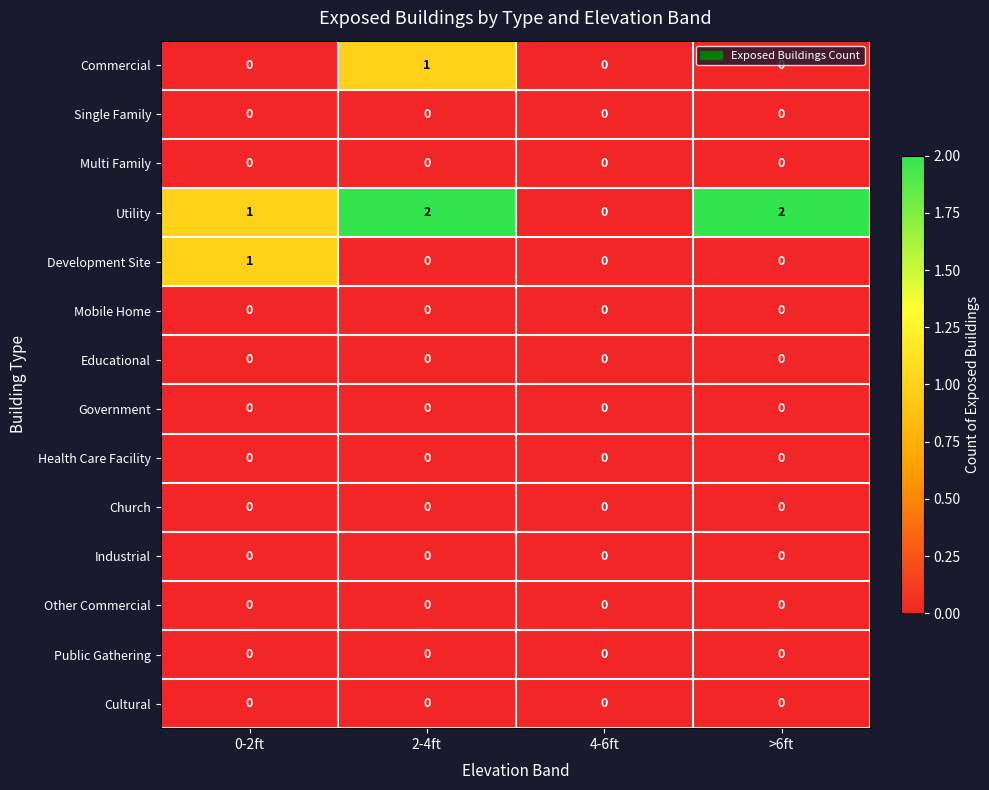

Which series has the widest spread of values?

Utility